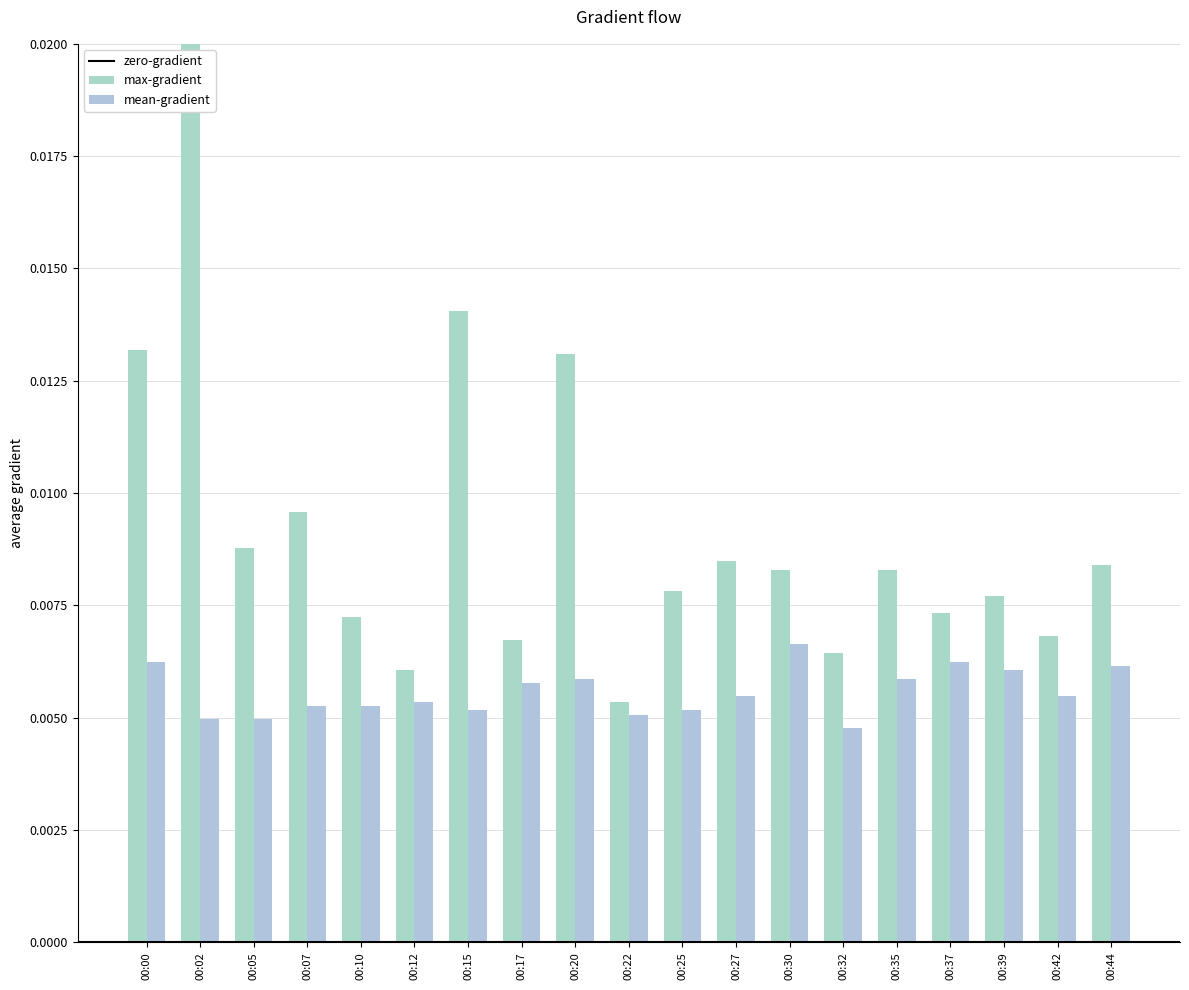

At which category does the chart reach its peak across all series?

00:02